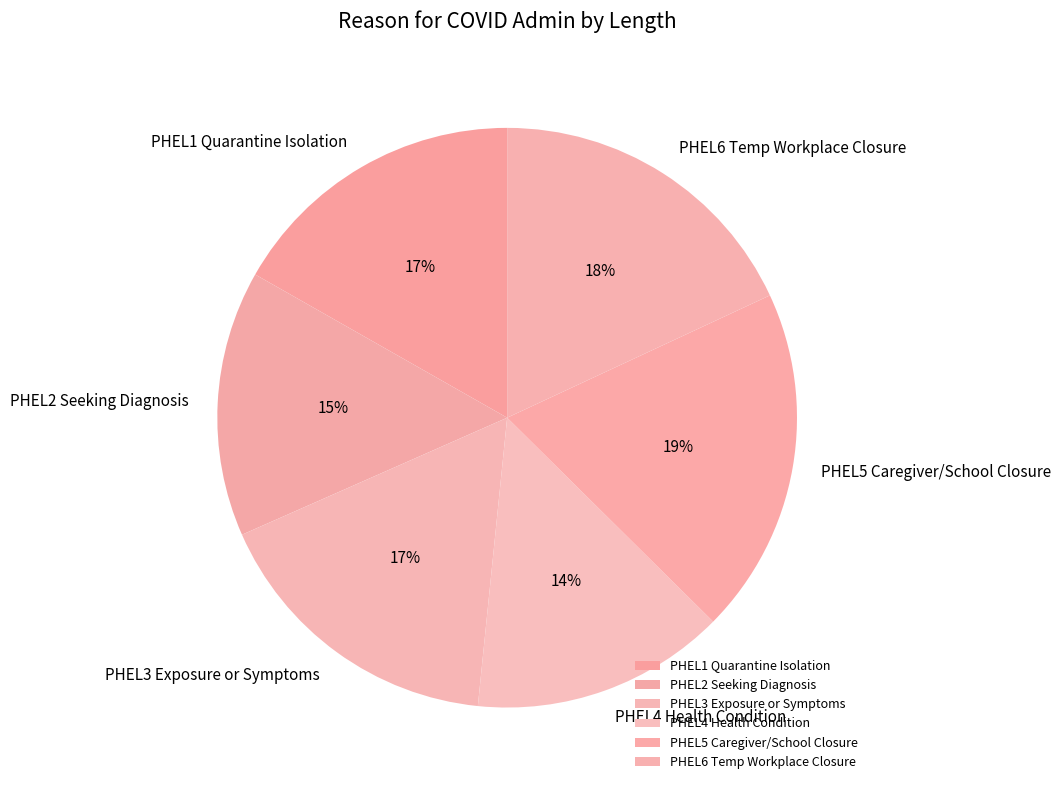

Which has a higher value, PHEL4 Health Condition or PHEL1 Quarantine Isolation?

PHEL1 Quarantine Isolation